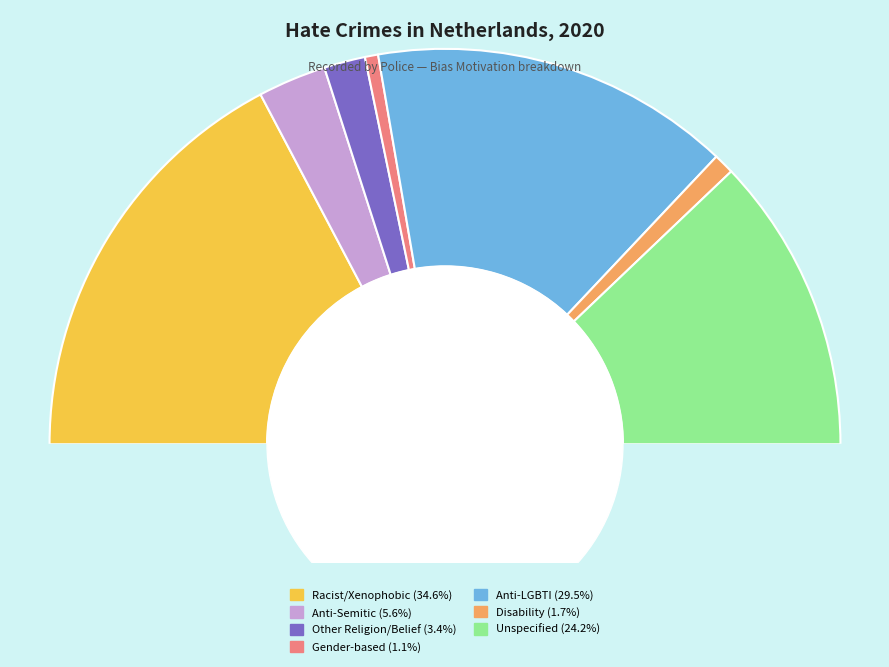

What percentage is the Disability hate crime slice, to the nearest percent?

2%